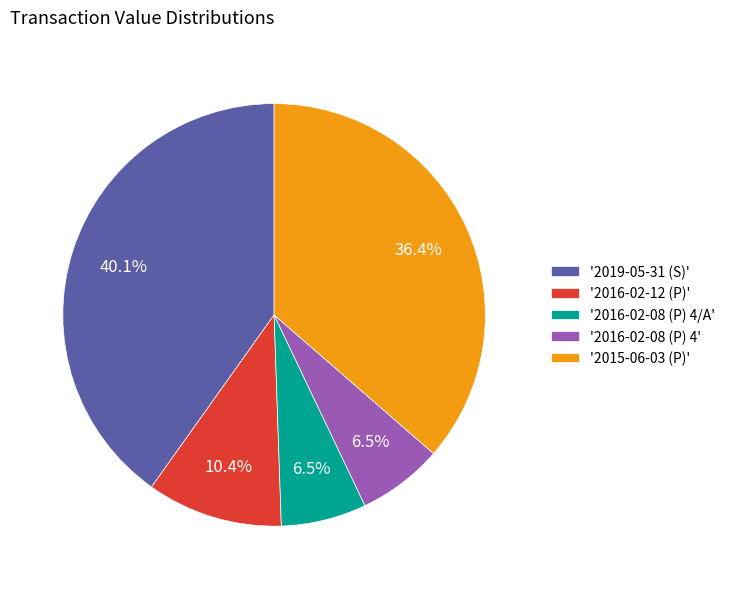

Which category has the biggest portion of the pie?

'2019-05-31 (S)'